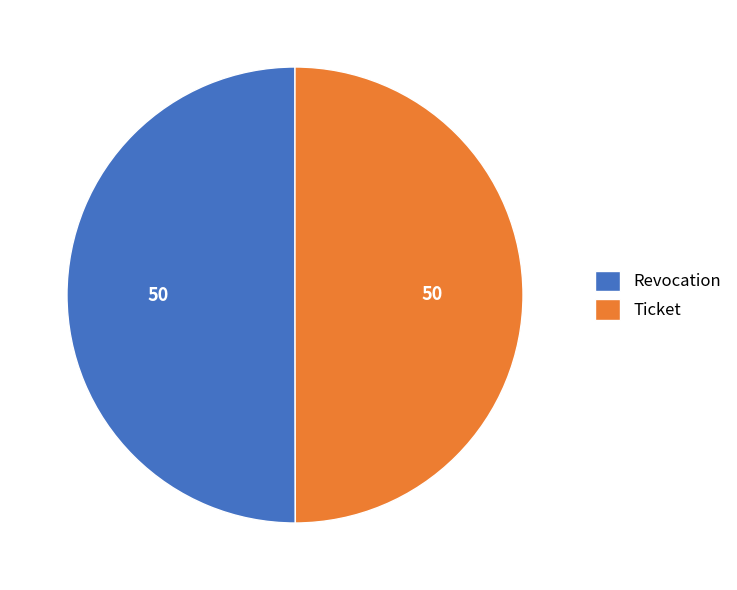

What is the ratio of the value at Ticket to the value at Revocation?

1.0